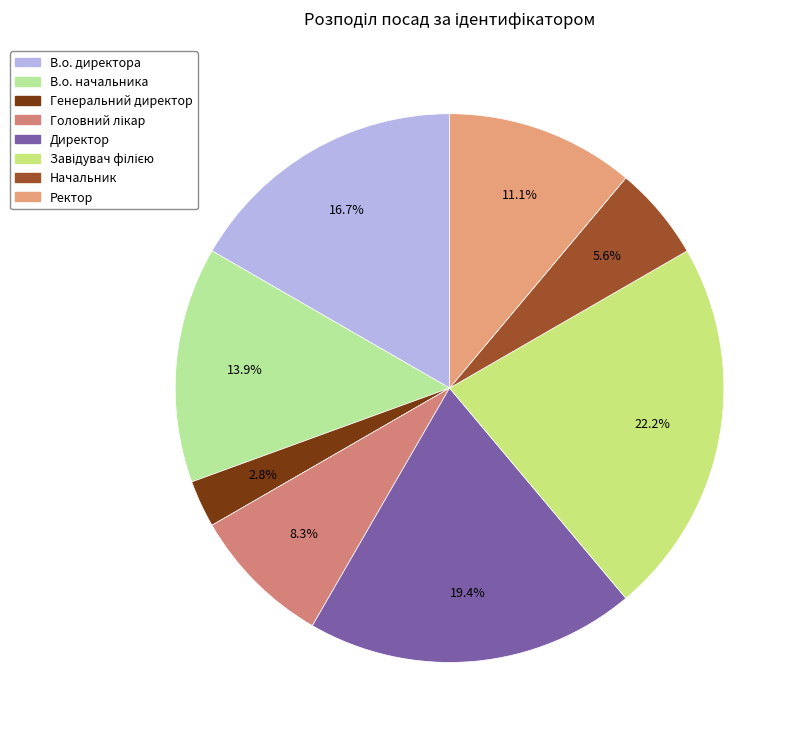

Rank the categories by value from highest to lowest.

Завідувач філією, Директор, В.о. директора, В.о. начальника, Ректор, Головний лікар, Начальник, Генеральний директор